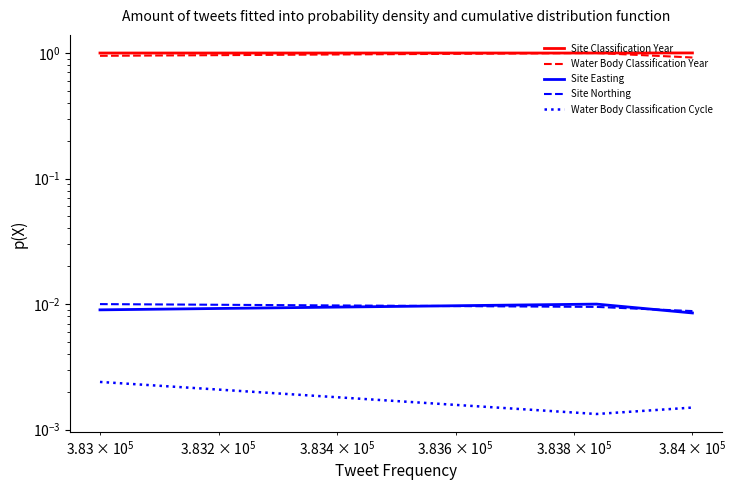

The Water Body Classification Cycle series shows 0.0 at $\mathdefault{10^{6}}$. True or false?

False